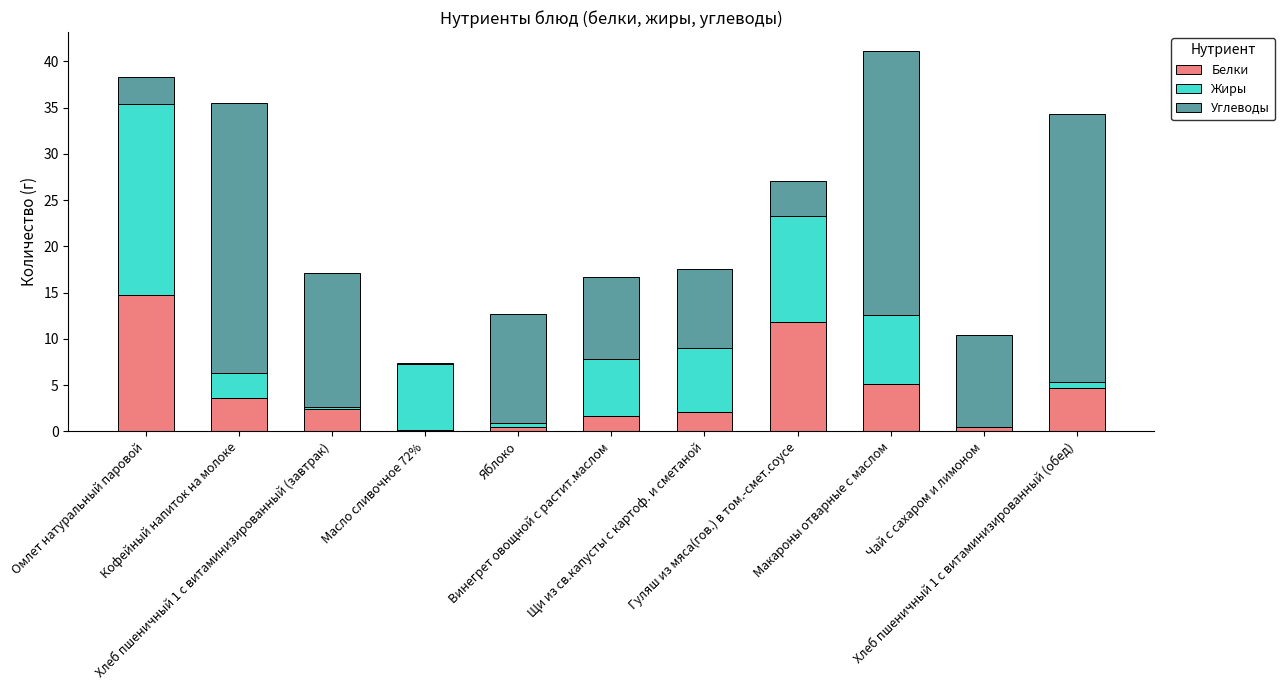

What is the highest value of the Белки series?

14.7